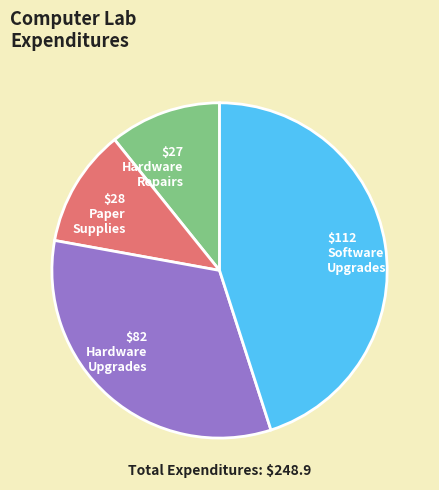

True or false: $28 Paper Supplies accounts for 17% of the total.

False